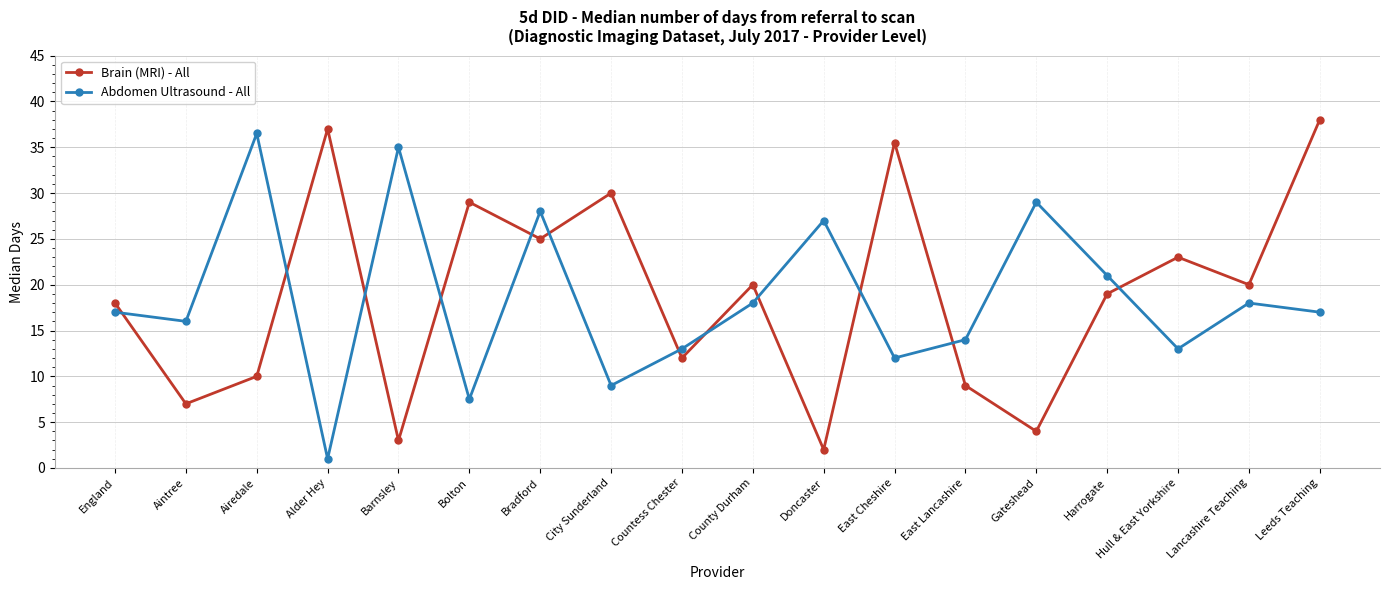

What are all the series names shown in the legend?

Brain (MRI) - All, Abdomen Ultrasound - All